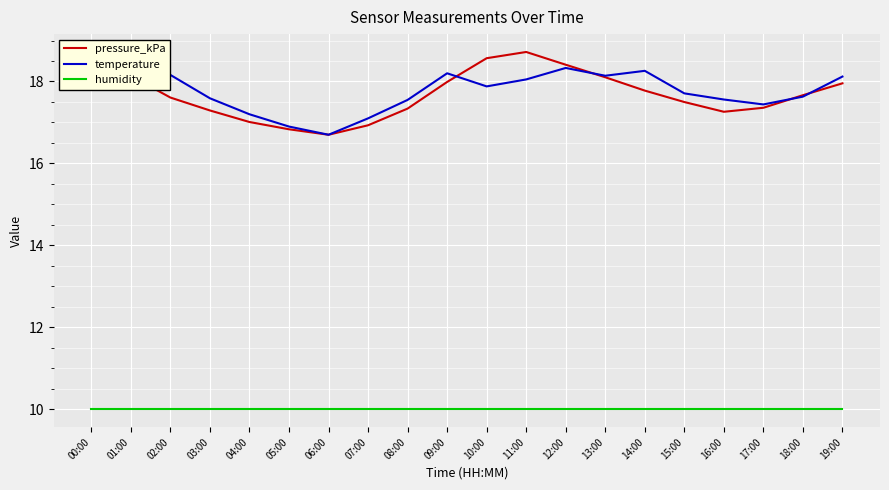

How many data points in temperature are above 17?

18